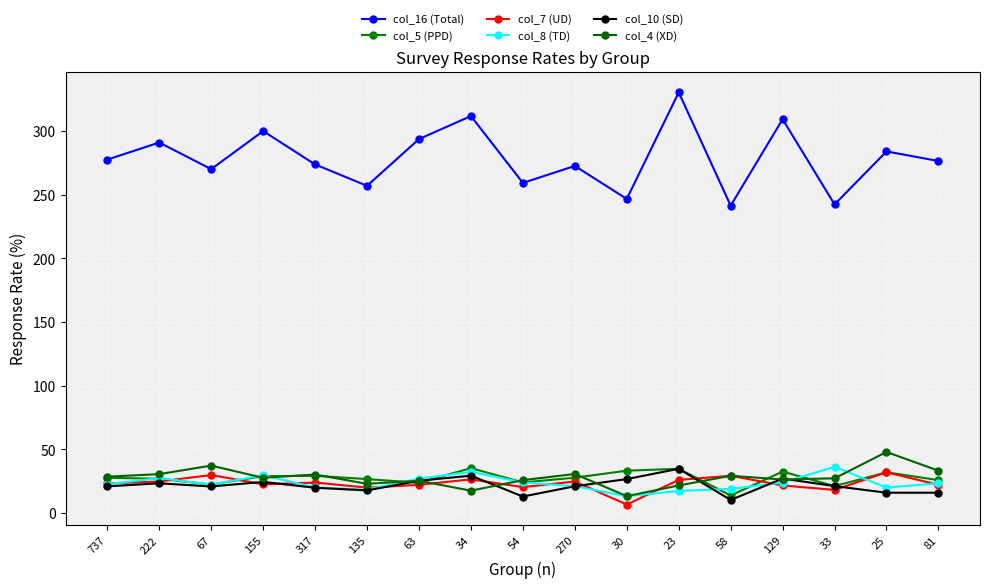

Which label corresponds to the smallest value in the chart?

30